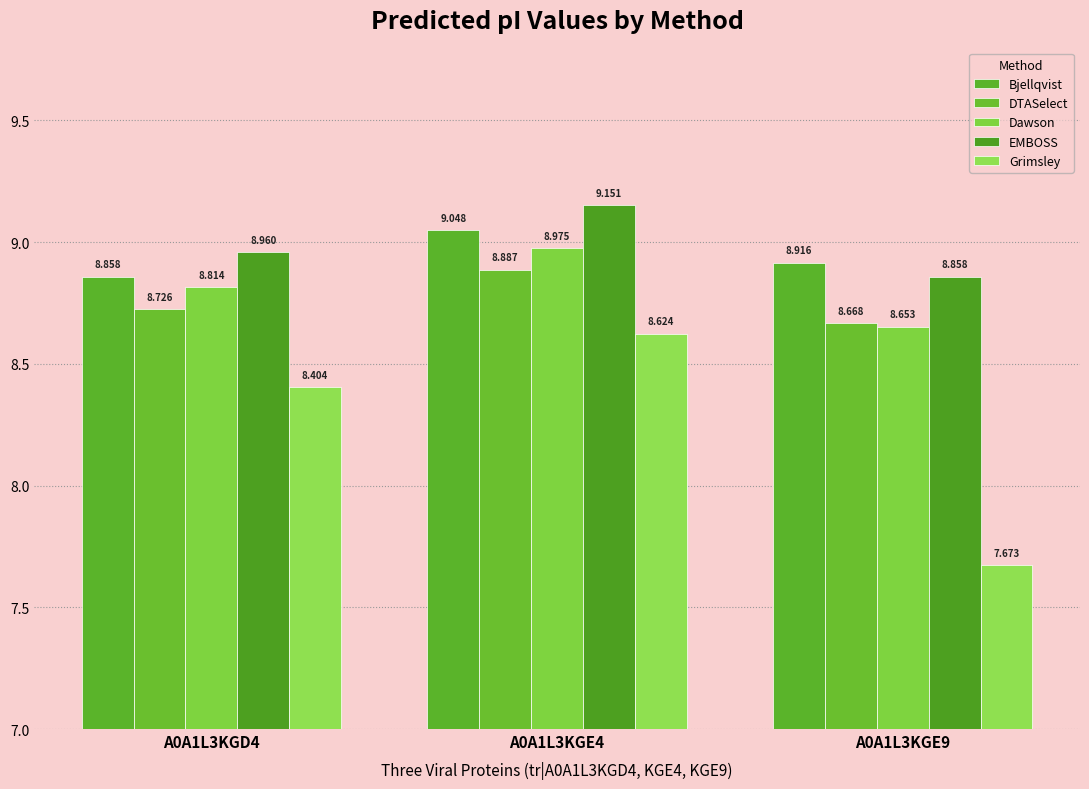

What is the sum of all Grimsley values?

24.7